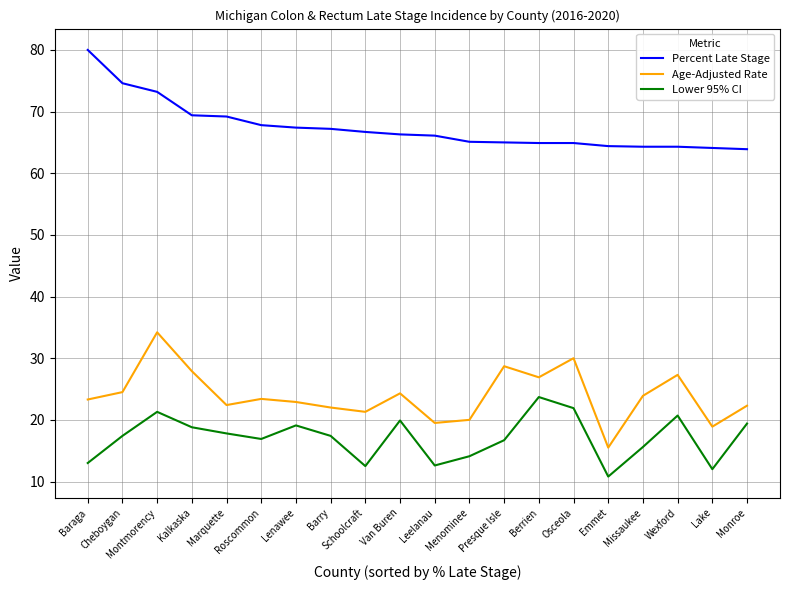

How many distinct data groups are displayed?

3